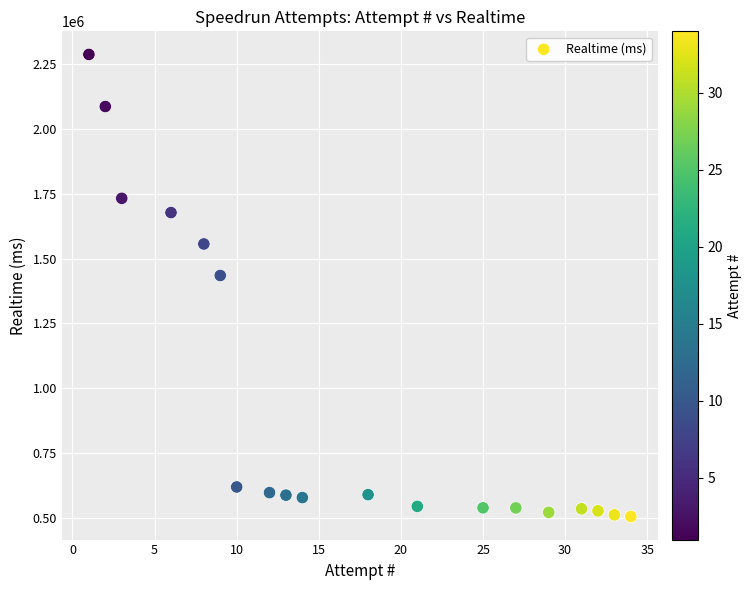

What Y value in the scatter plot is closest to 1396192?

1434623